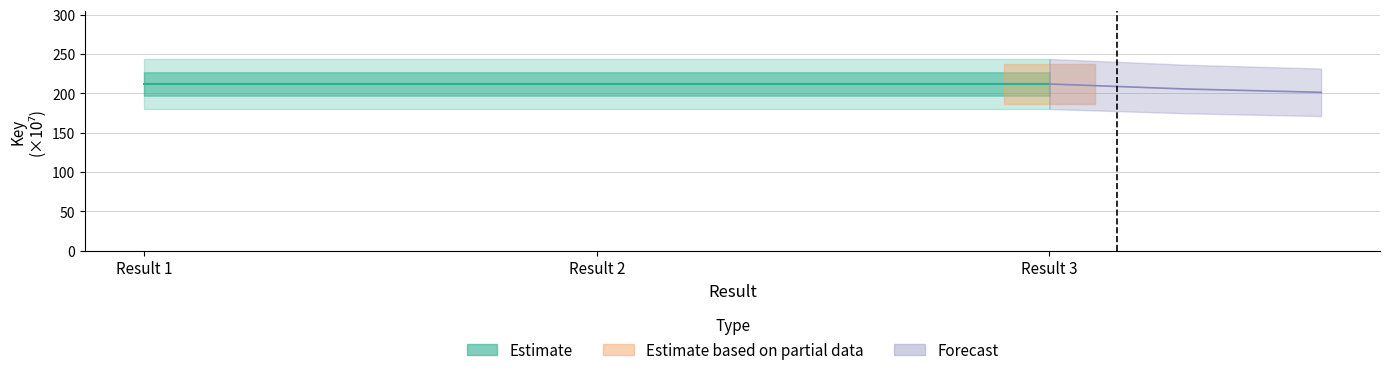

What is the value of the 1st point from the left?

211.8